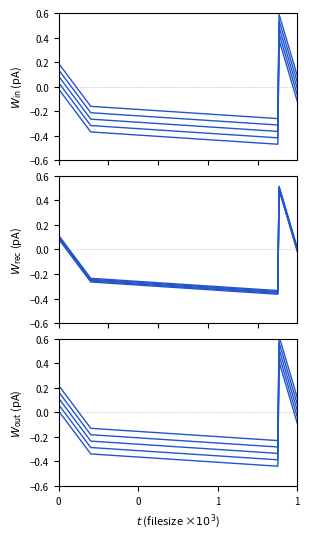

What is the minimum value shown in the chart?

-0.4